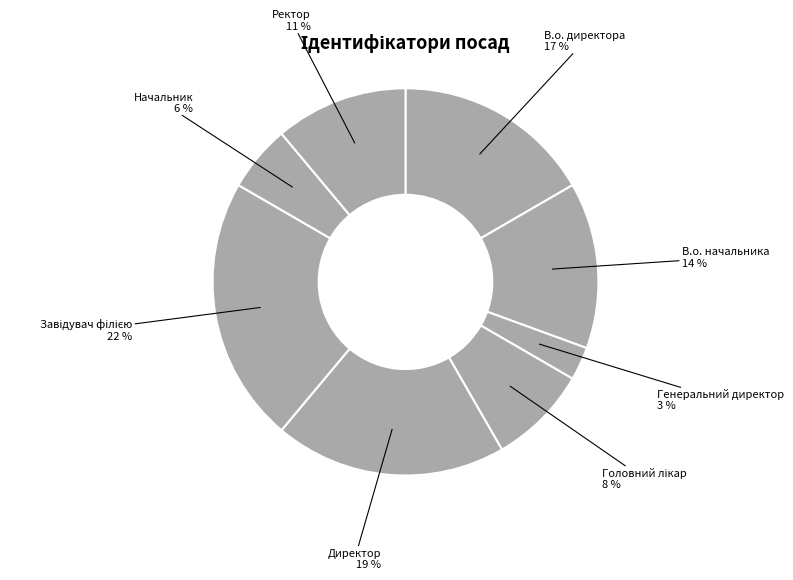

How many segments does this pie chart have?

8